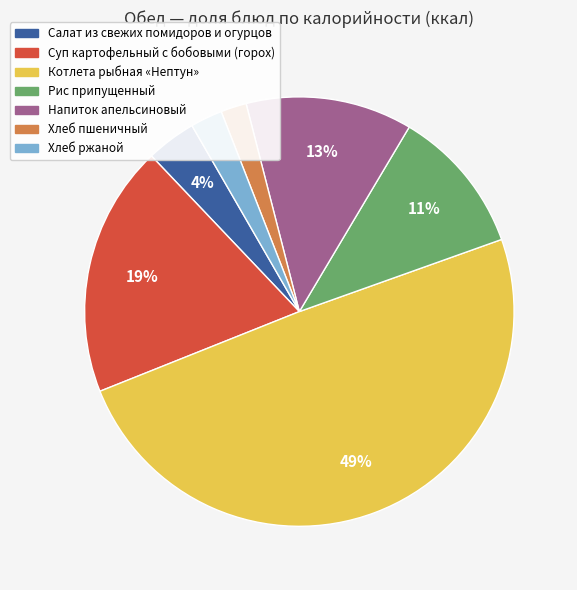

How many slices are in this pie chart?

7